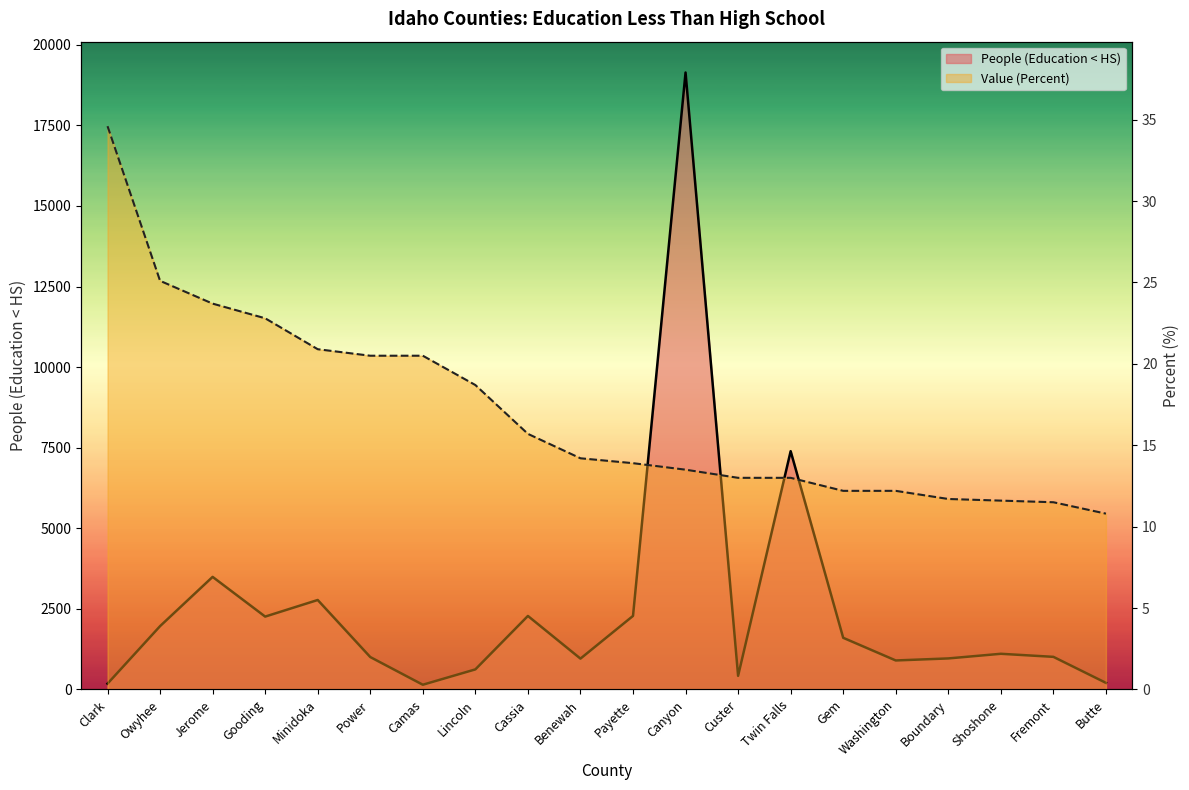

What is the highest value of the Value (Percent) series?

34.6